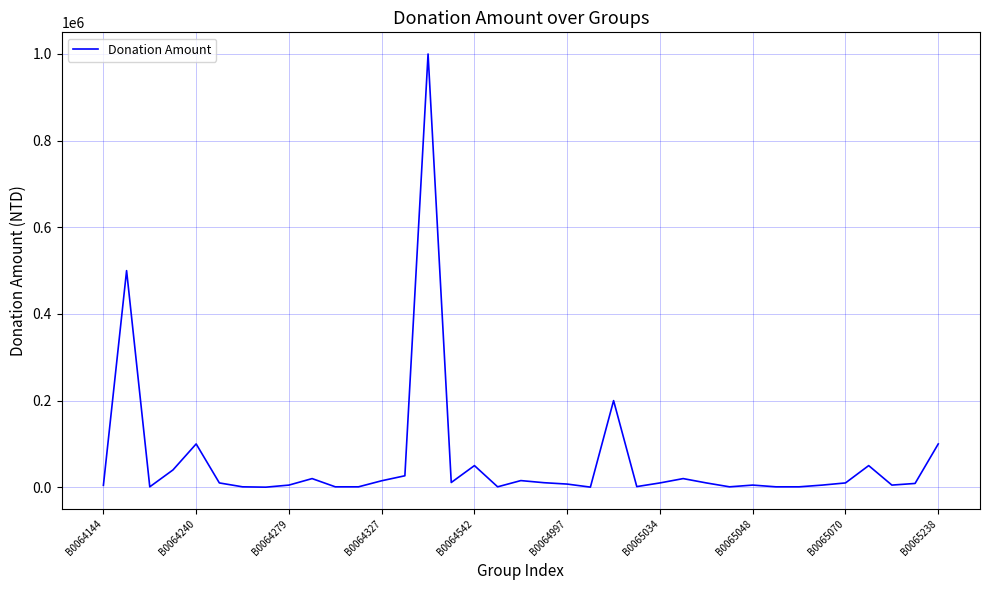

What is the difference between the maximum and minimum values?

999800